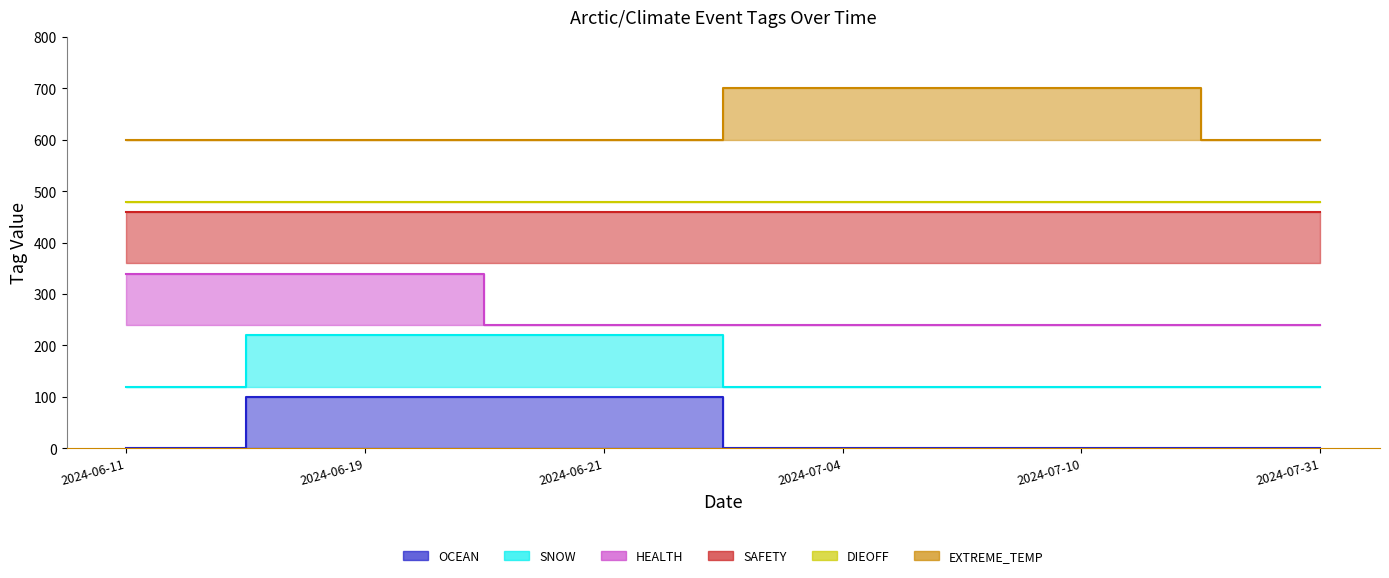

What is the difference between the maximum and minimum values in the HEALTH series?

100